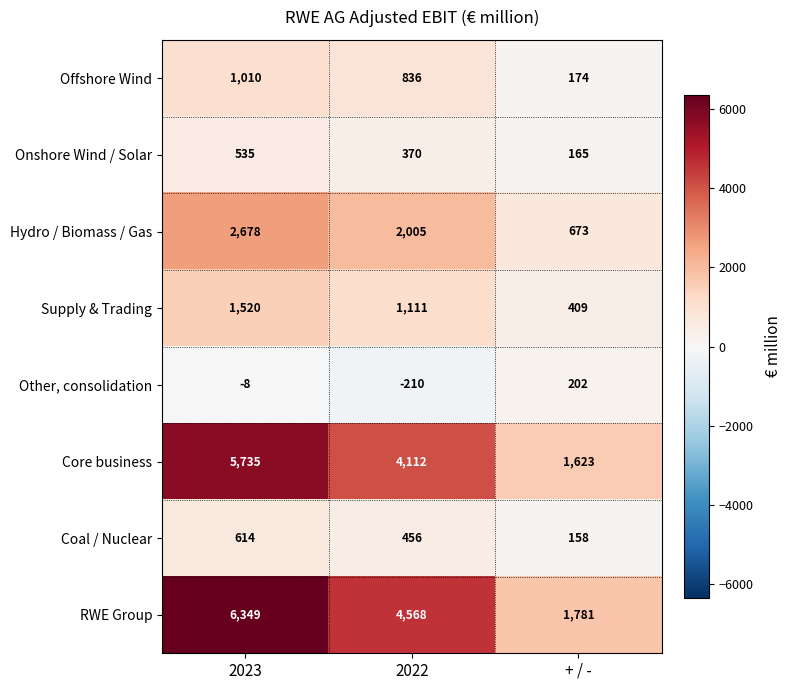

True or false: Onshore Wind / Solar has a value of 366 at 2023.

False